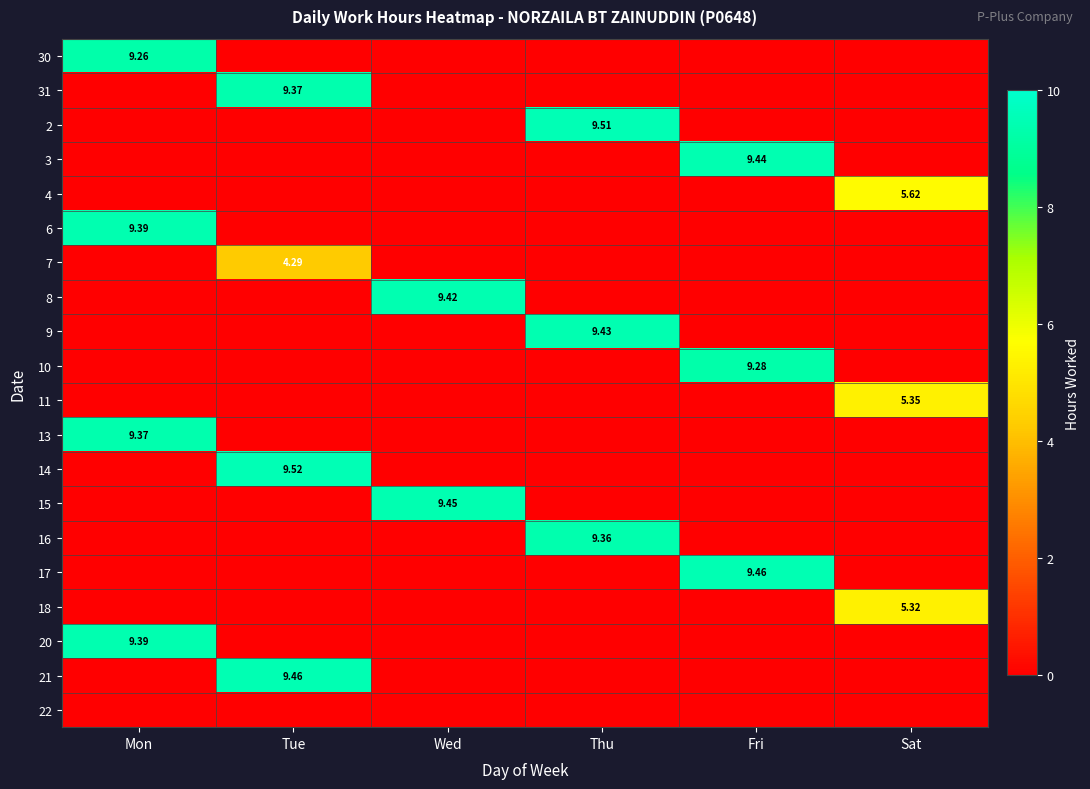

How many data points does each series have?

6